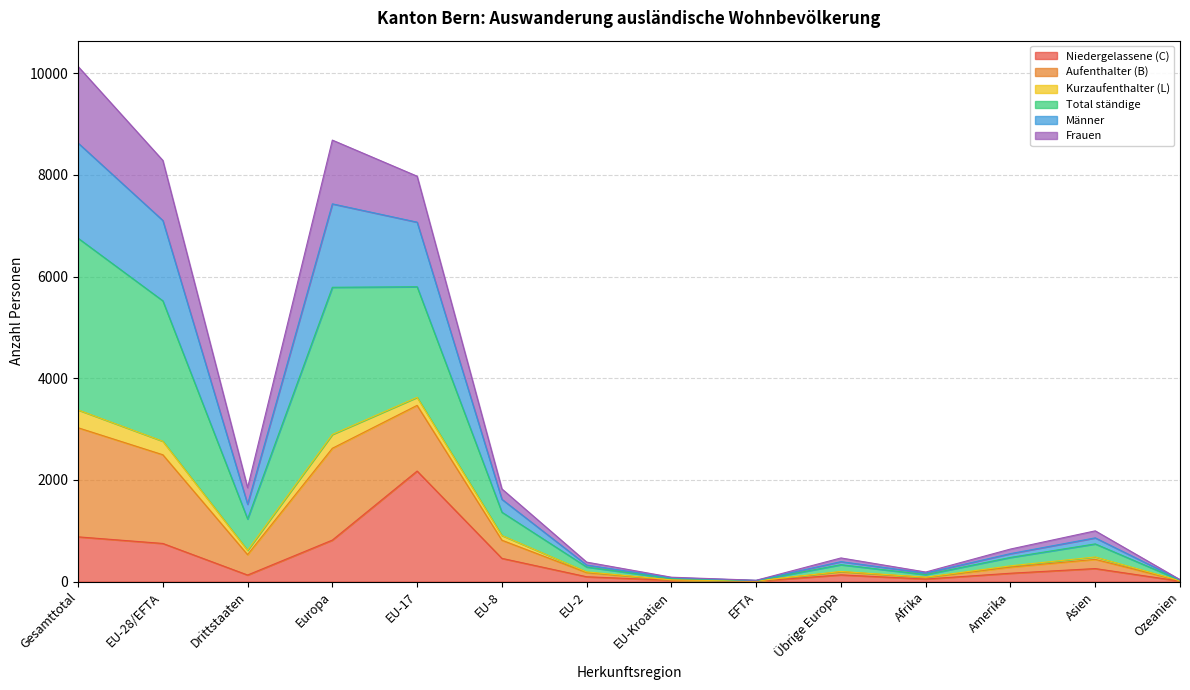

Does the chart display data point markers on the line(s)?

No